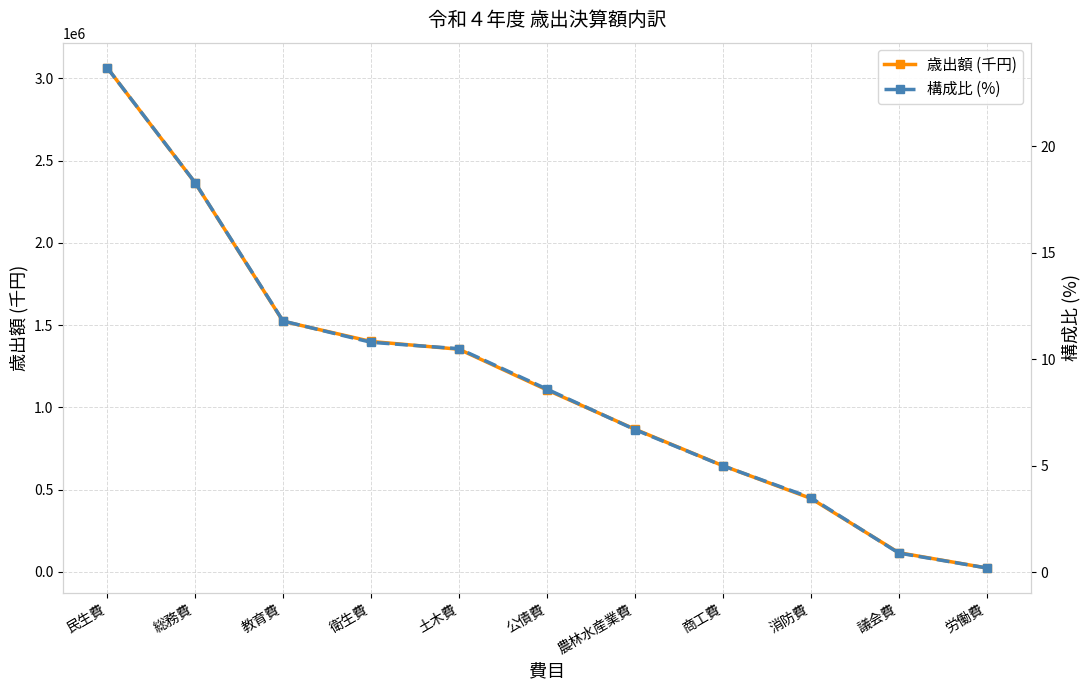

What is the sum of all 構成比 (%) values?

100.0